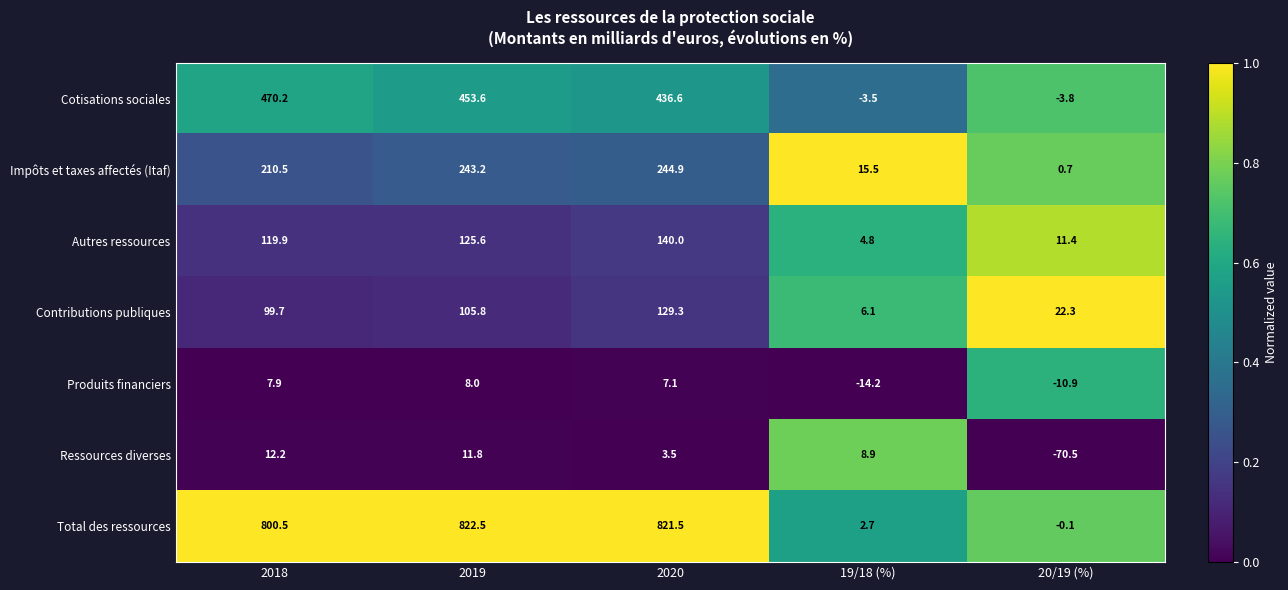

What is the sum of the Cotisations sociales values at 2018 and 2020?

906.8